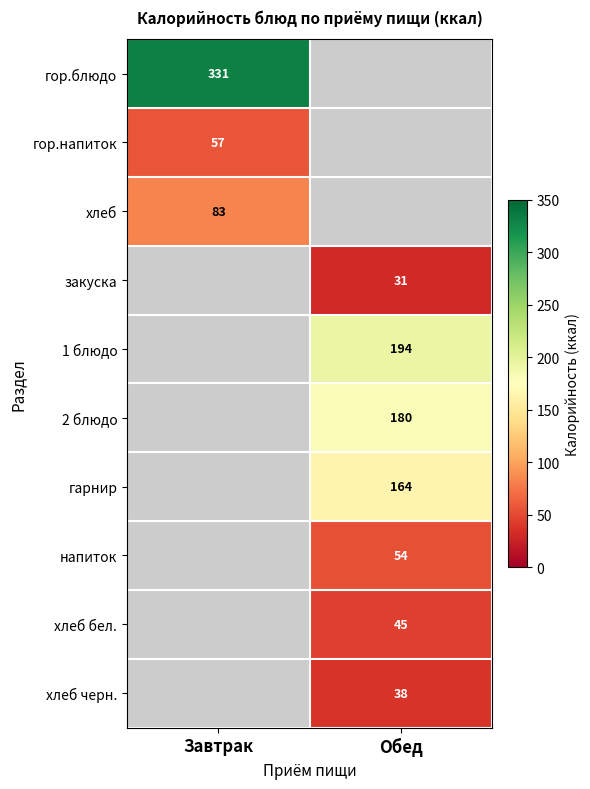

True or false: 1 блюдо has a value of 194 at Обед.

True